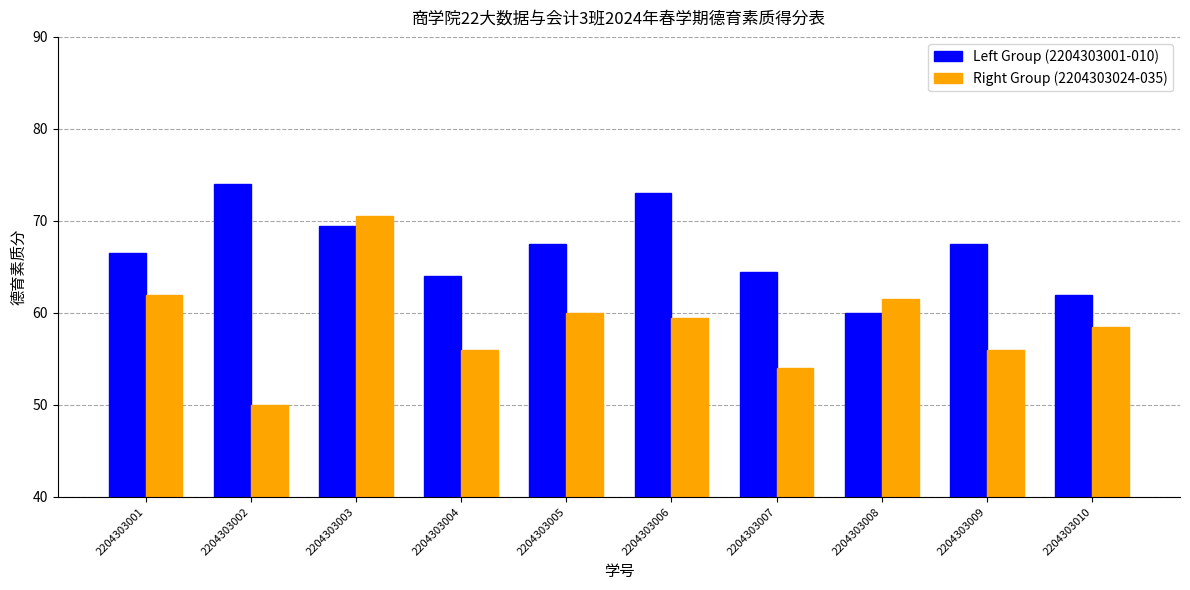

What are all the series names shown in the legend?

Left Group (2204303001-010), Right Group (2204303024-035)